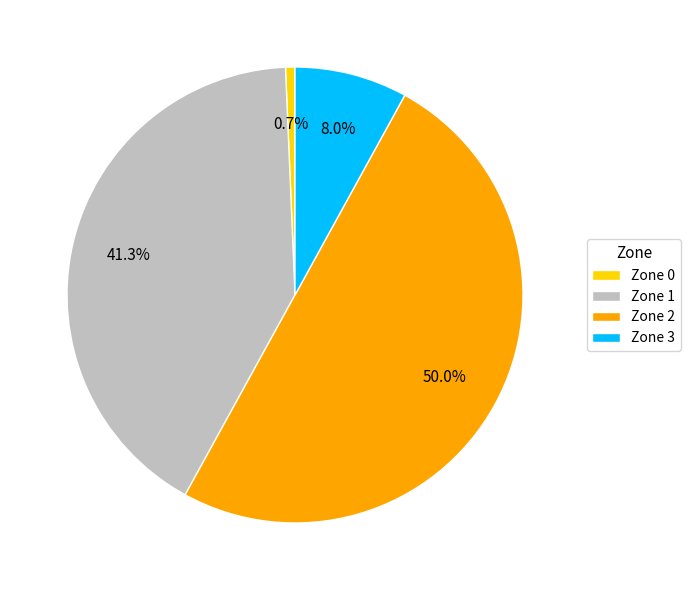

Between Zone 0 and Zone 2, which is larger?

Zone 2